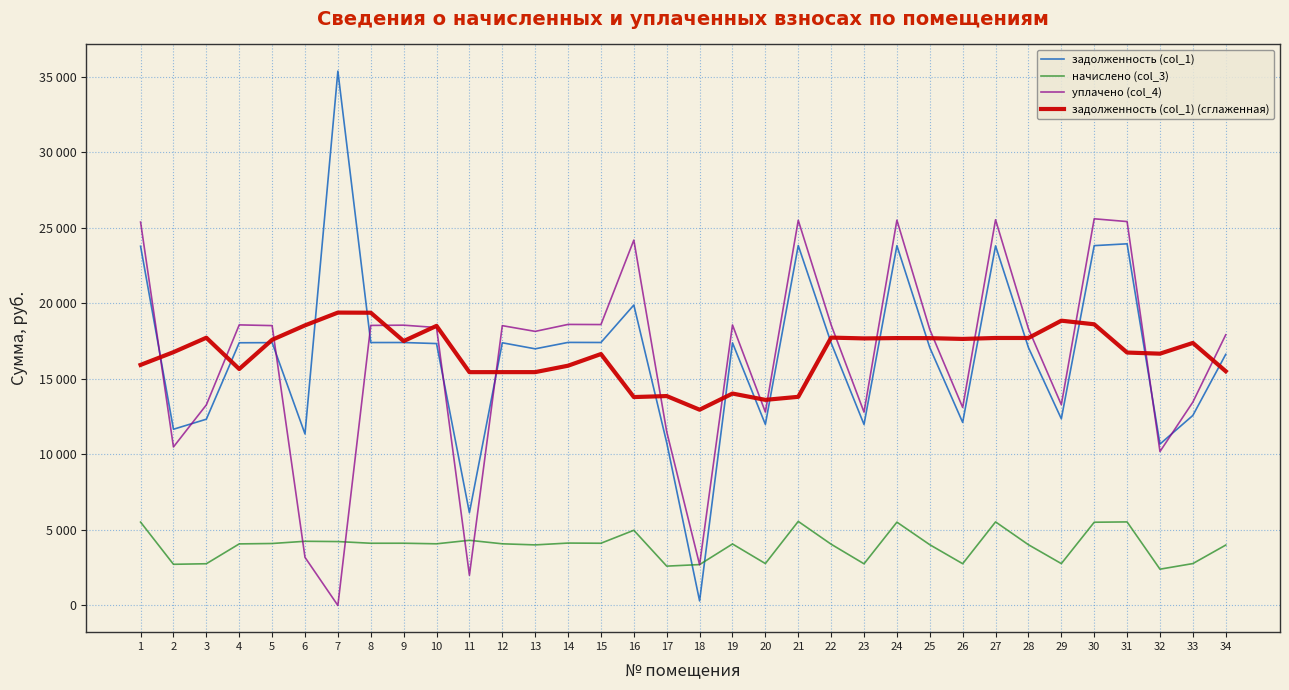

The value of уплачено (col_4) at 4 is 18571.9. True or false?

True